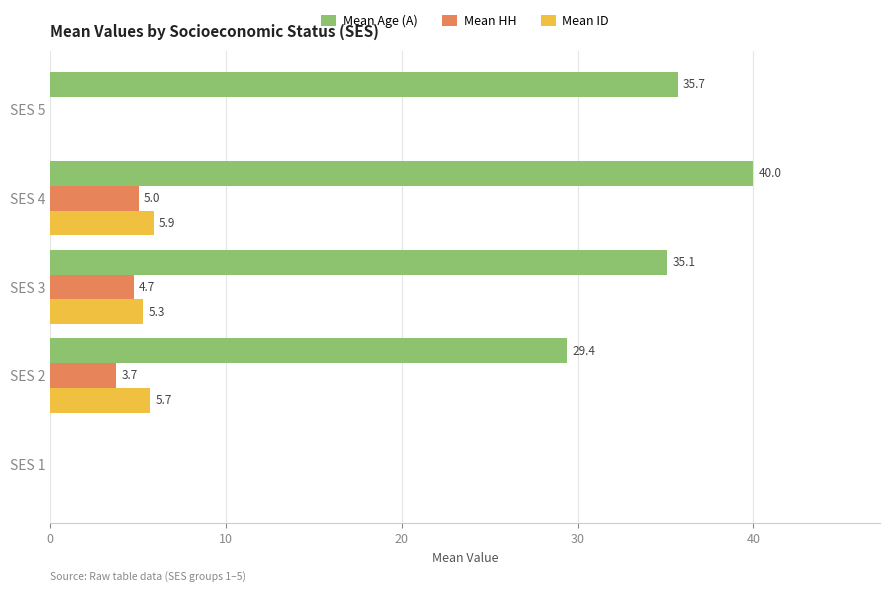

What is the greatest value displayed?

40.0